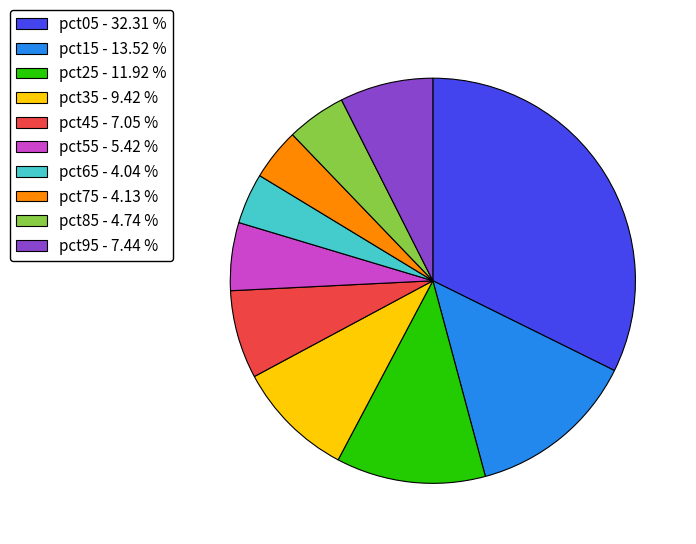

Do pct85 and pct75 together represent more than half of the pie?

No